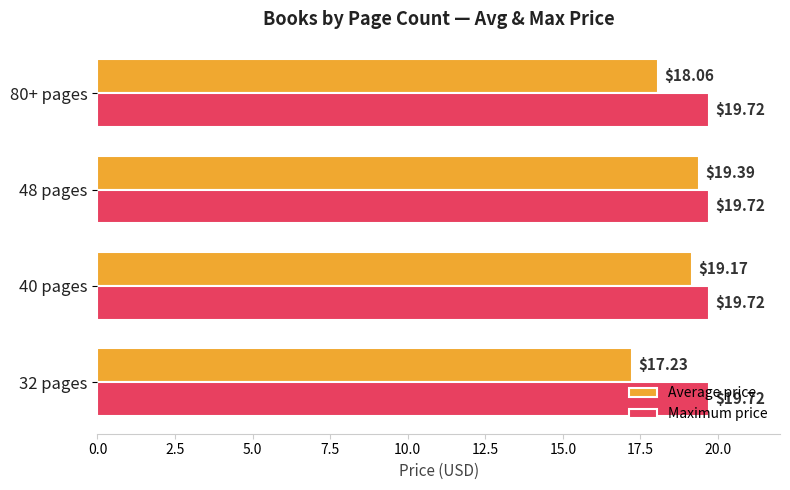

What is the minimum value for Maximum price?

19.7